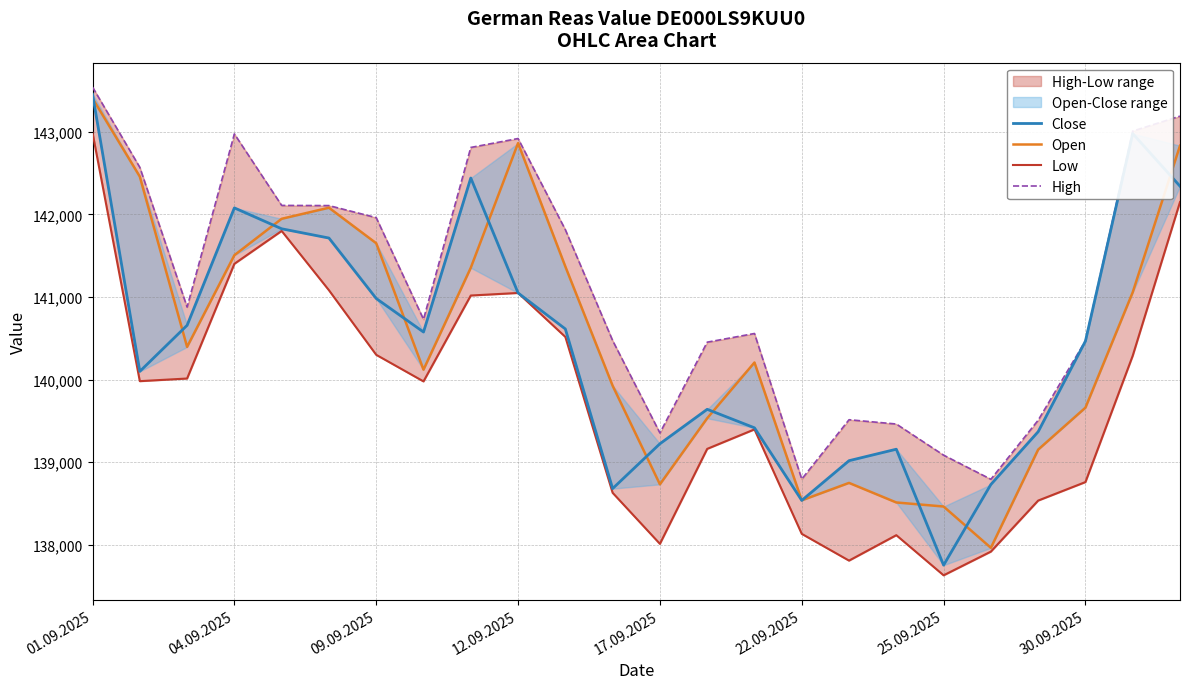

What is the difference between the maximum and minimum values in the Close series?

5702